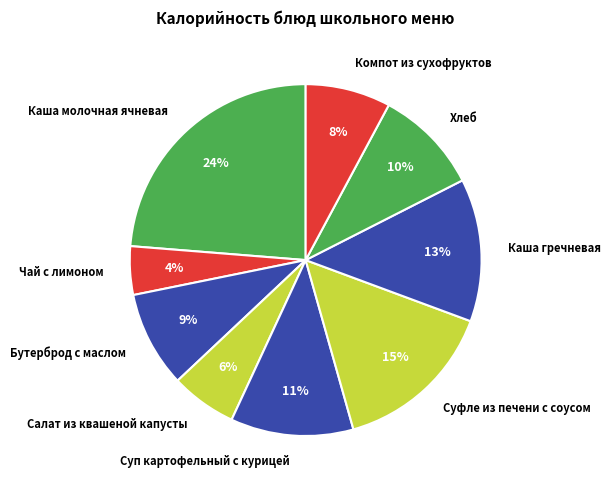

To the nearest percent, what portion does Чай с лимоном represent?

4%